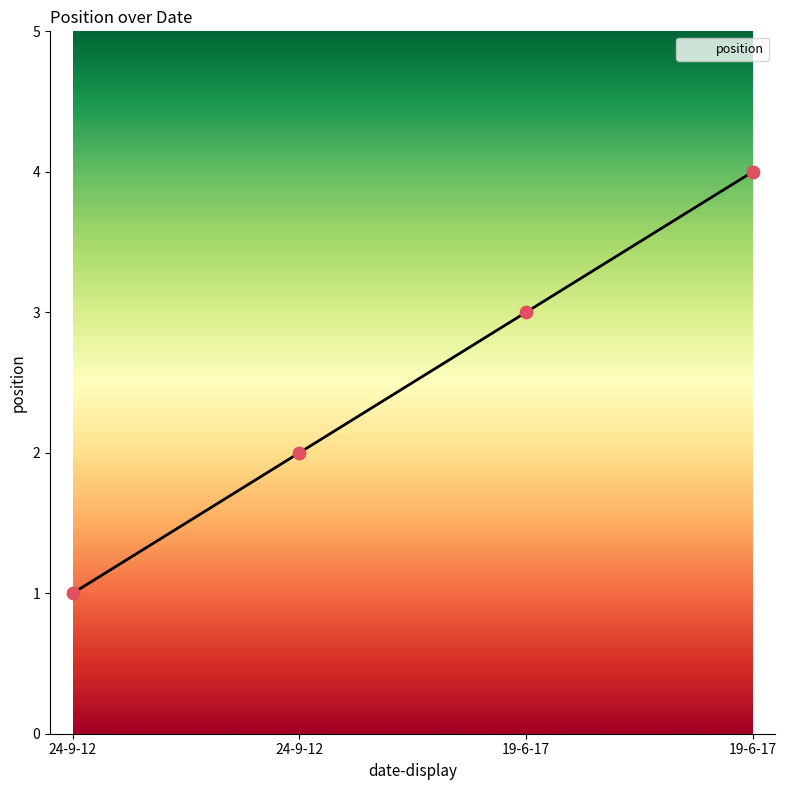

Between 24-9-12 and 19-6-17, which is larger?

19-6-17